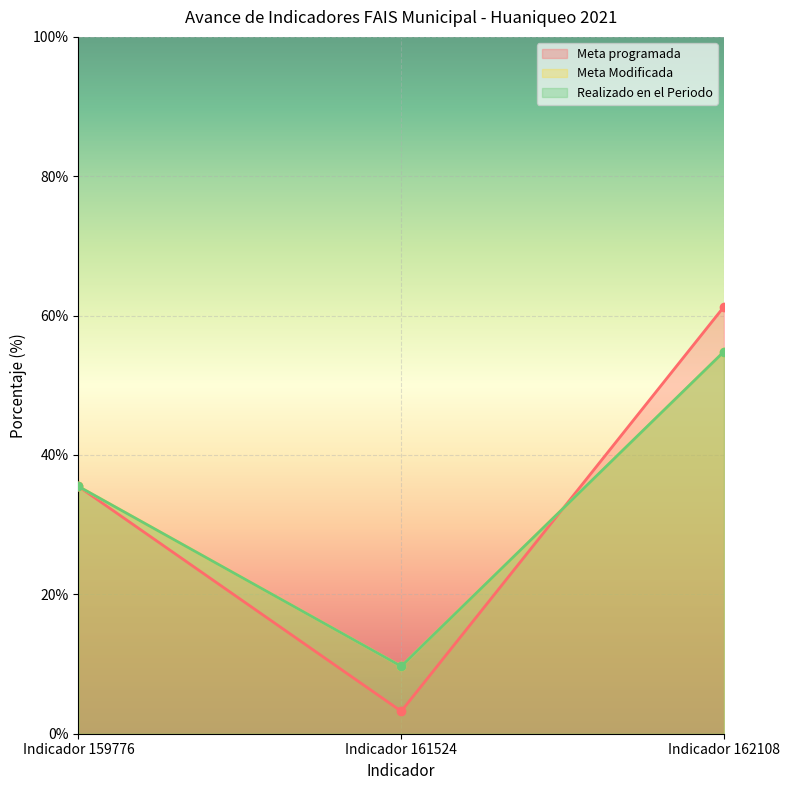

At how many categories does at least one series exceed 16?

2